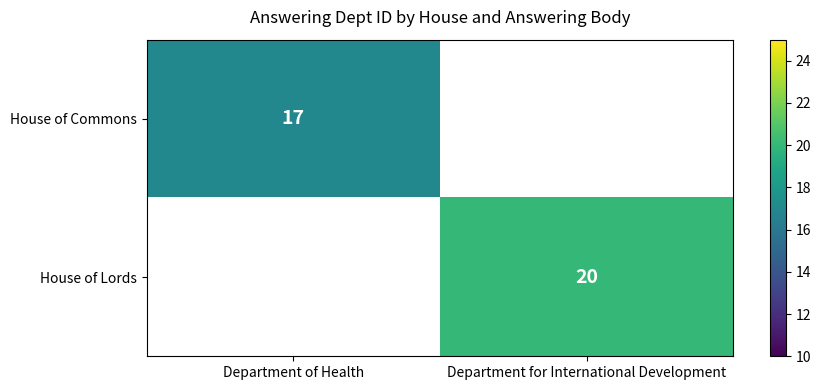

The value of House of Commons at Department of Health is 17. True or false?

True